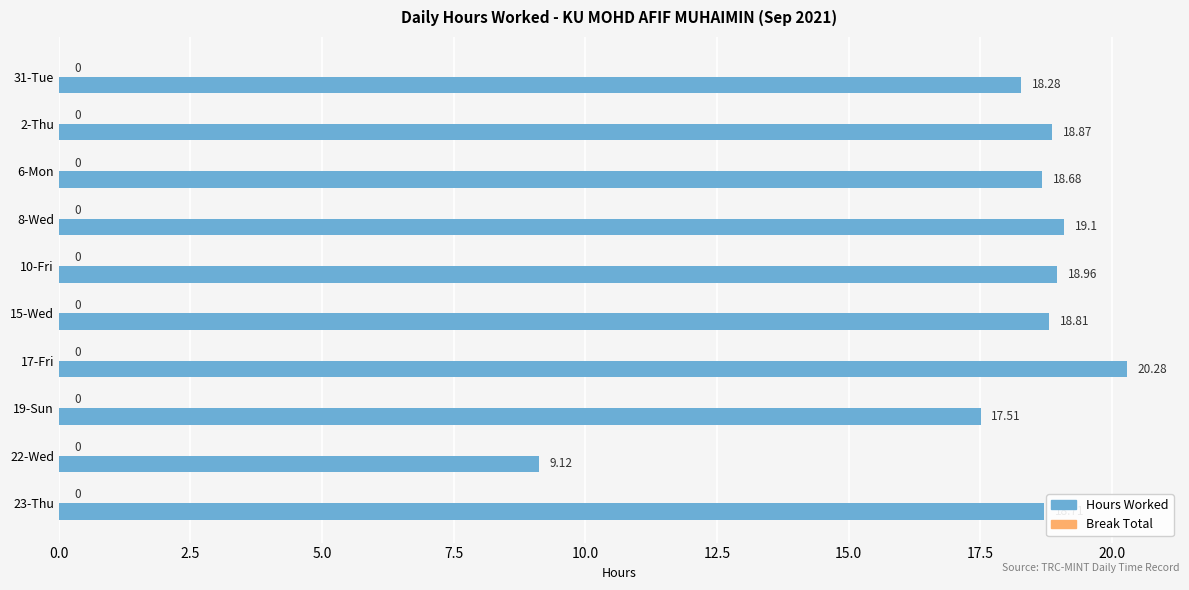

List the labels in order of value, largest first.

17-Fri, 8-Wed, 10-Fri, 2-Thu, 15-Wed, 23-Thu, 6-Mon, 31-Tue, 19-Sun, 22-Wed